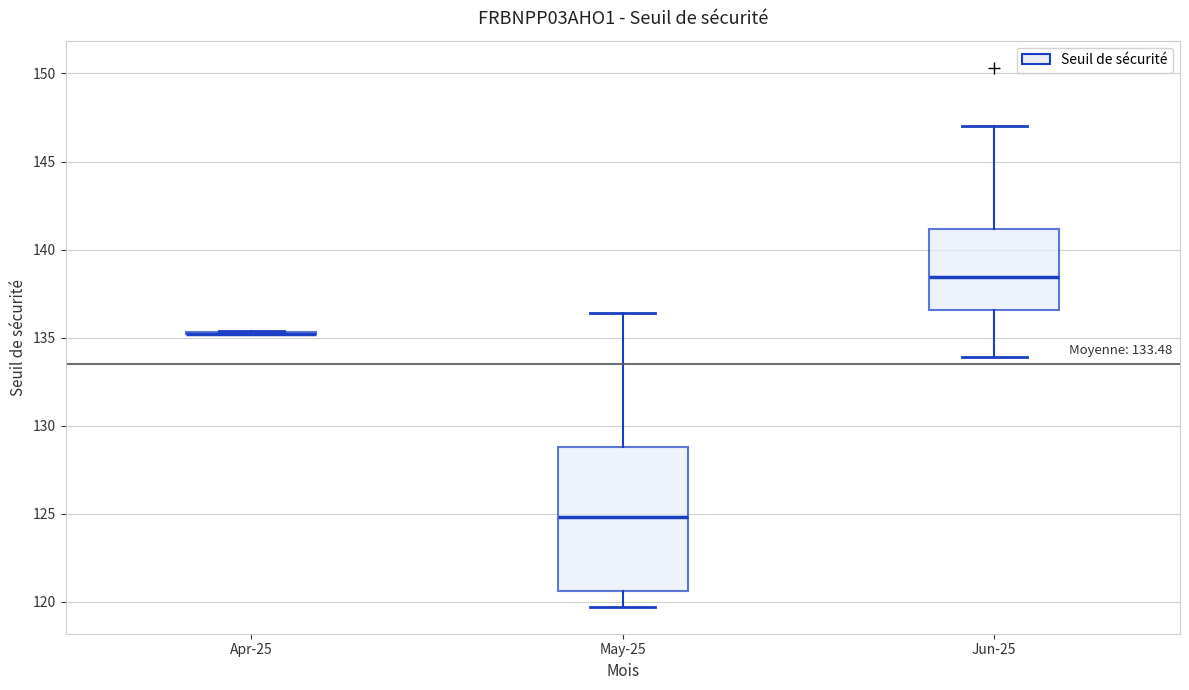

Comparing the boxes themselves (not the whiskers), which one is the tallest?

May-25